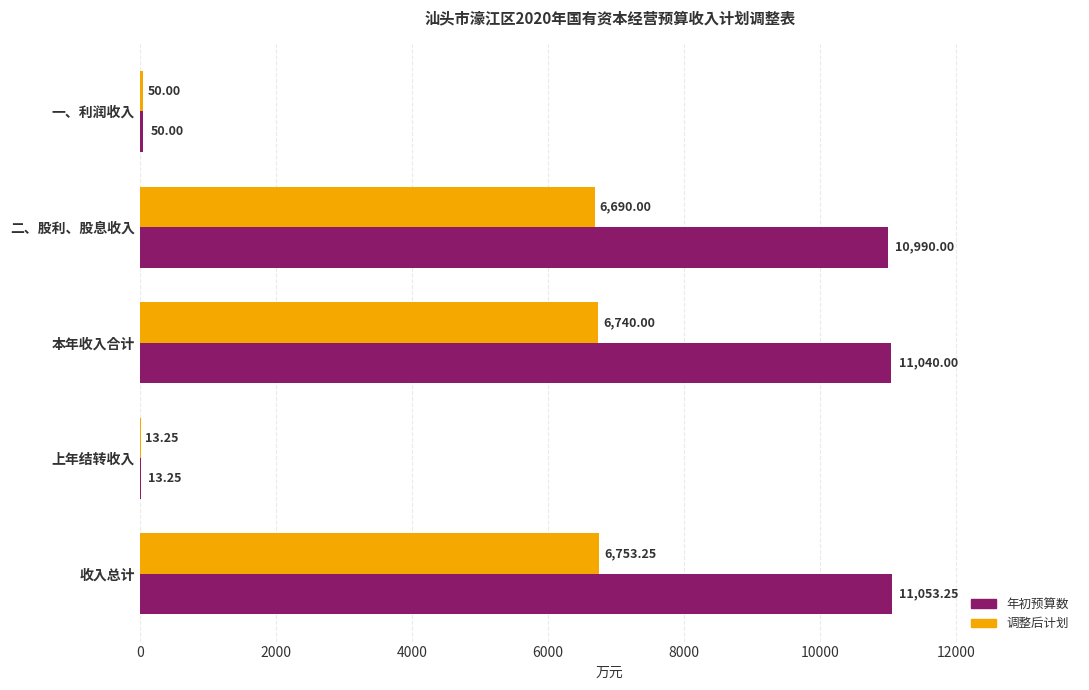

What is the total value across all series at 二、股利、股息收入?

17680.0